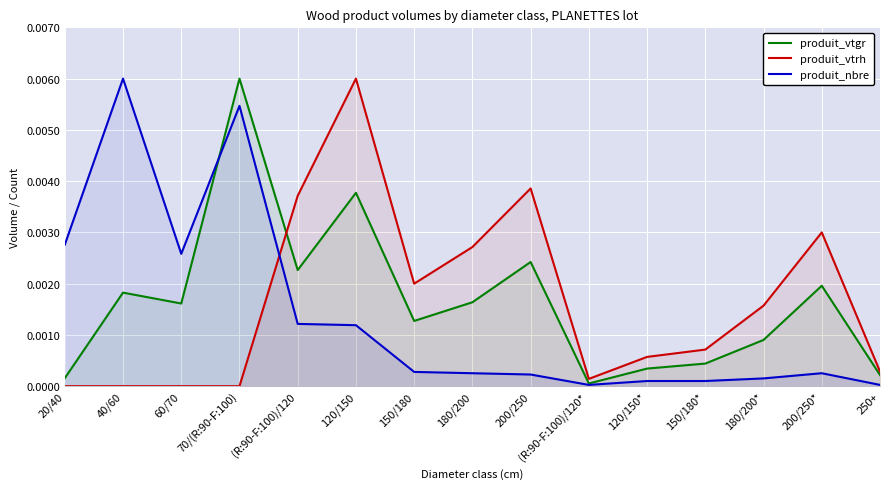

After their last crossing, which series has the higher values: produit_vtrh or produit_nbre?

produit_vtrh